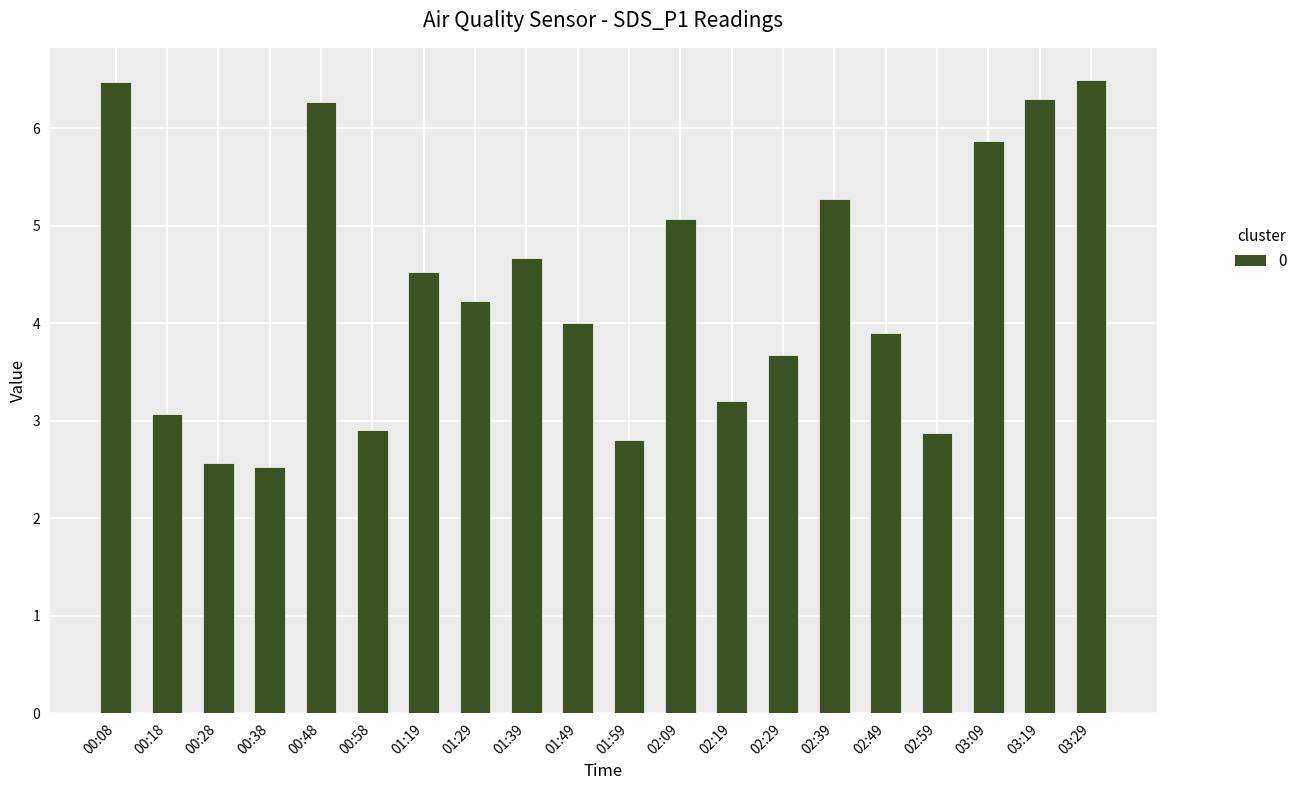

Does the chart contain stacked bars?

No